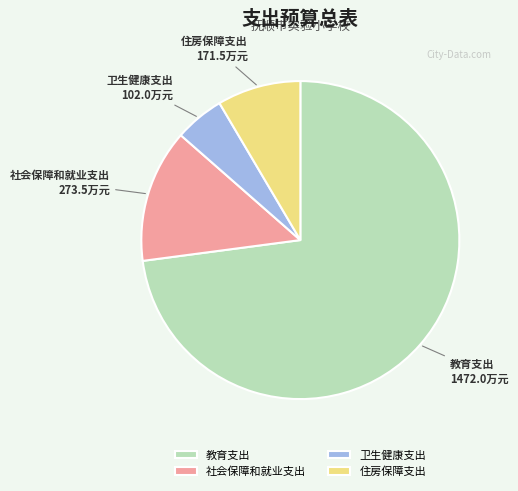

Which category has the biggest portion of the pie?

教育支出